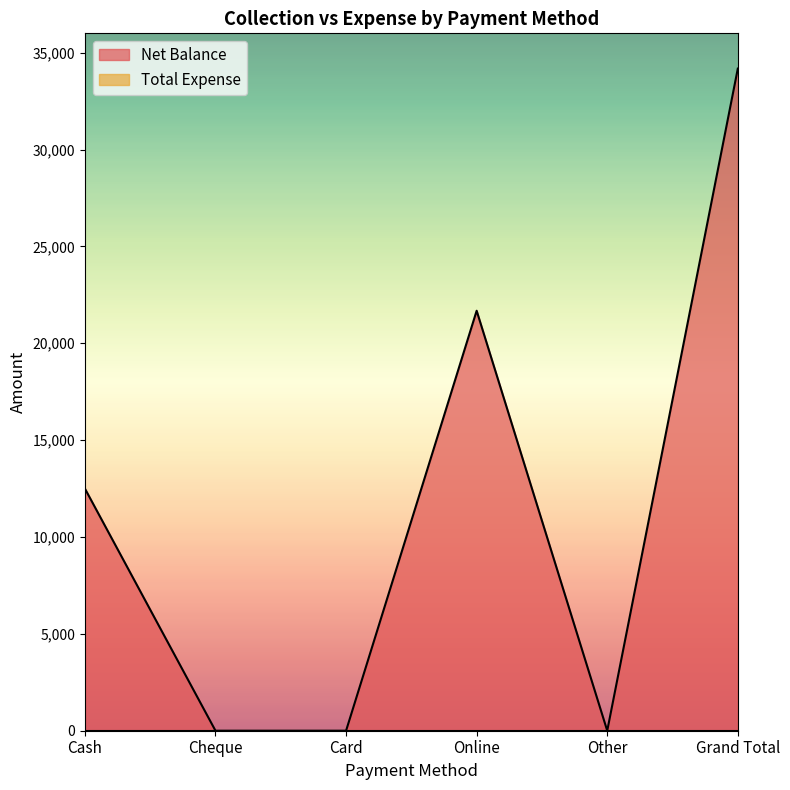

How many values are below 12499?

3